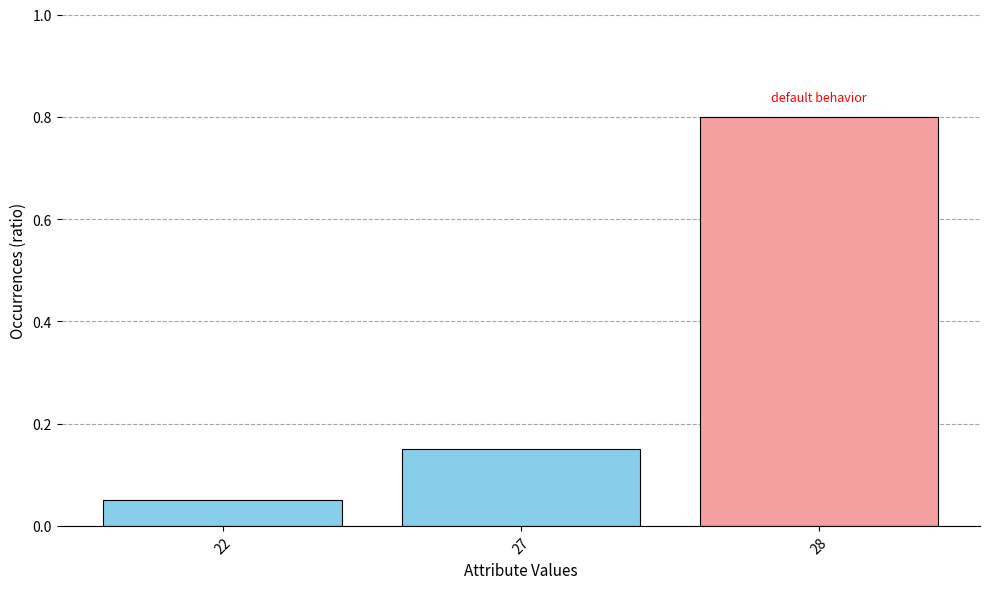

Which label corresponds to the smallest value in the chart?

22